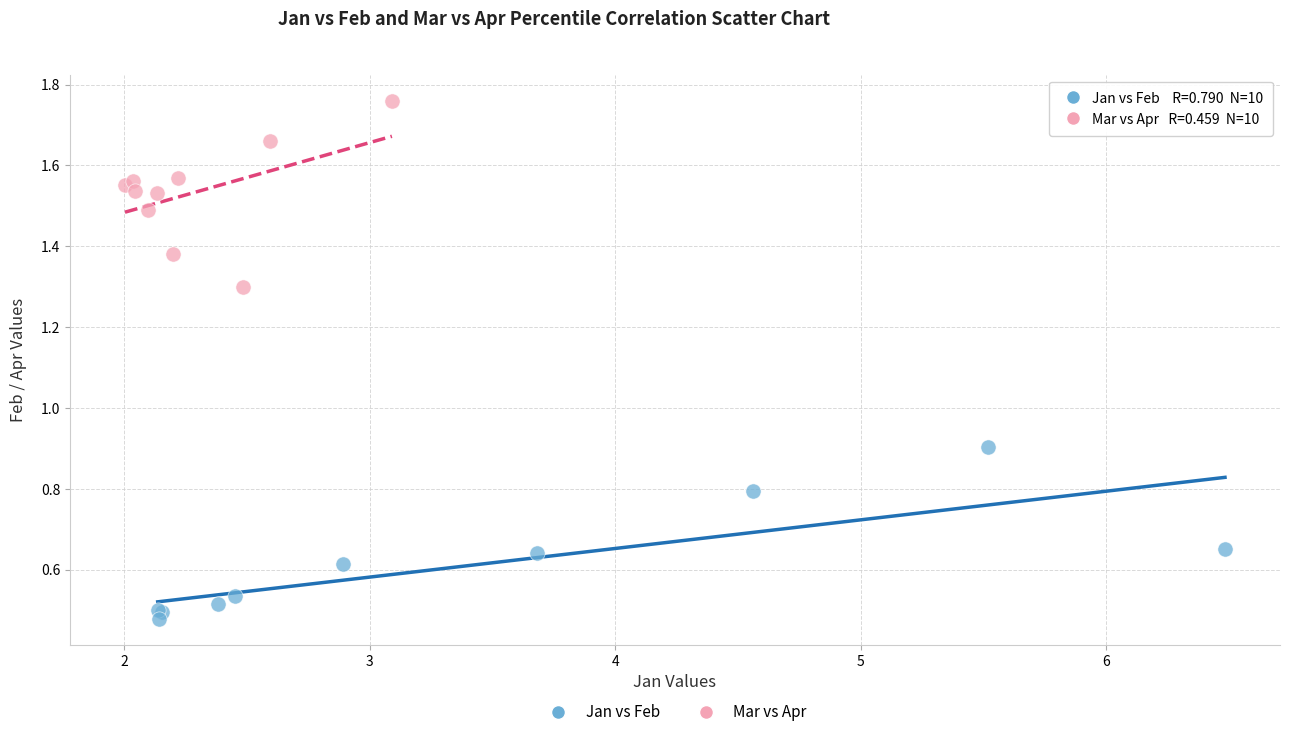

Which series reaches the minimum Y coordinate?

Jan vs Feb